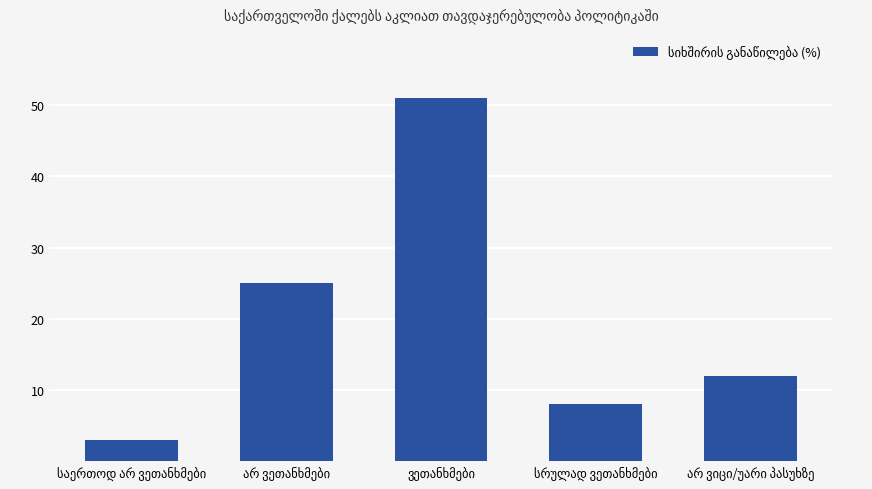

Reading right to left, transcribe all the data shown in this chart.

12	8	51	25	3